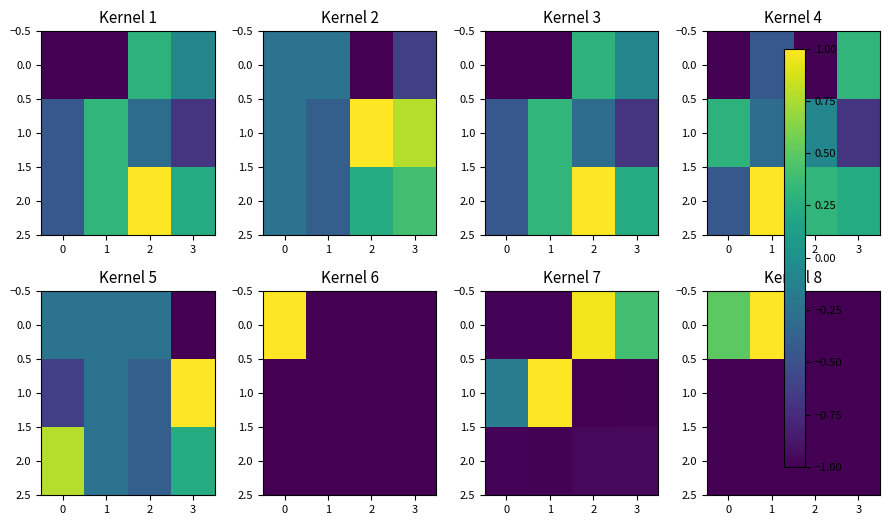

What is the greatest value displayed?

1.0